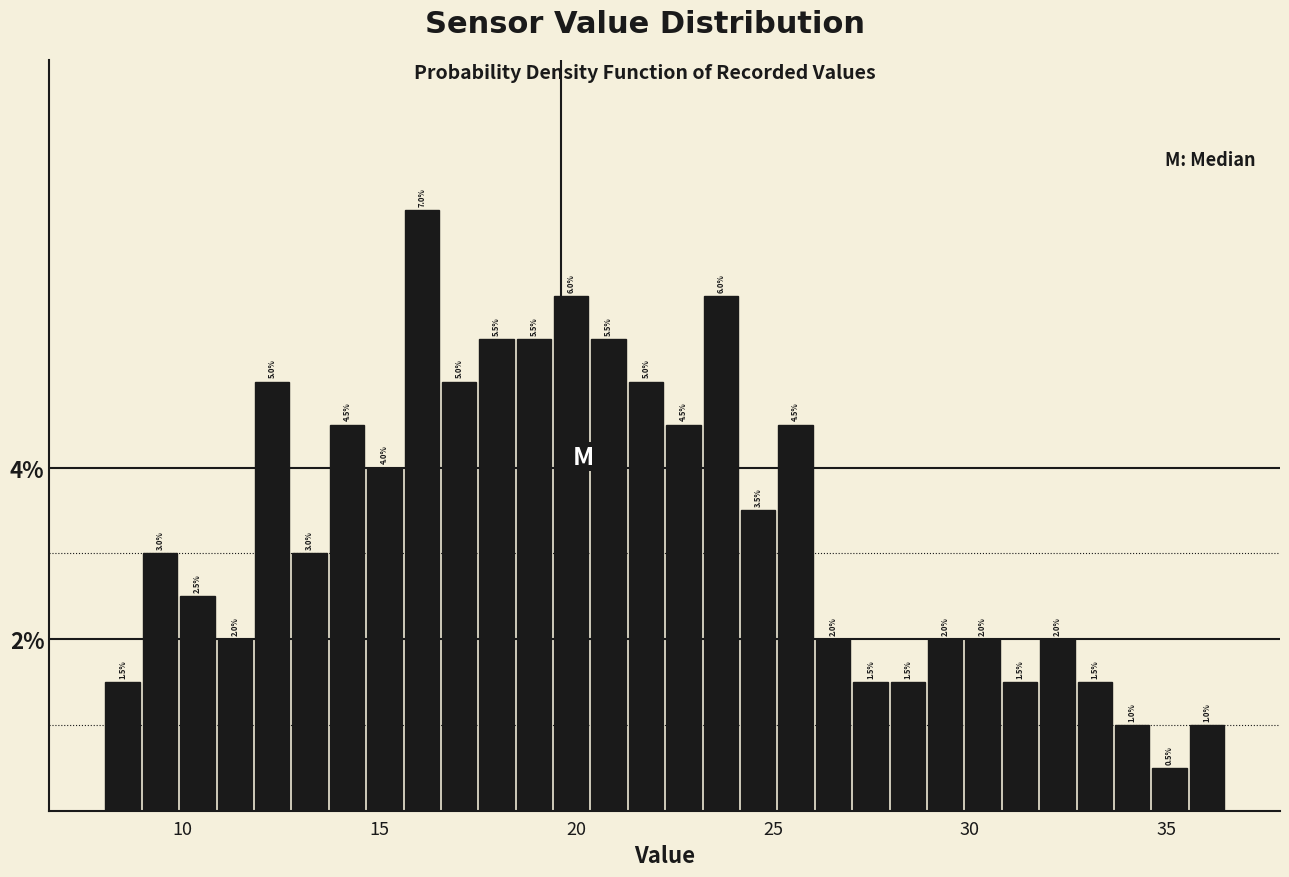

Around what value on the x-axis is the tallest bar? Give the approximate position of its centre, as read against the axis.

16.0